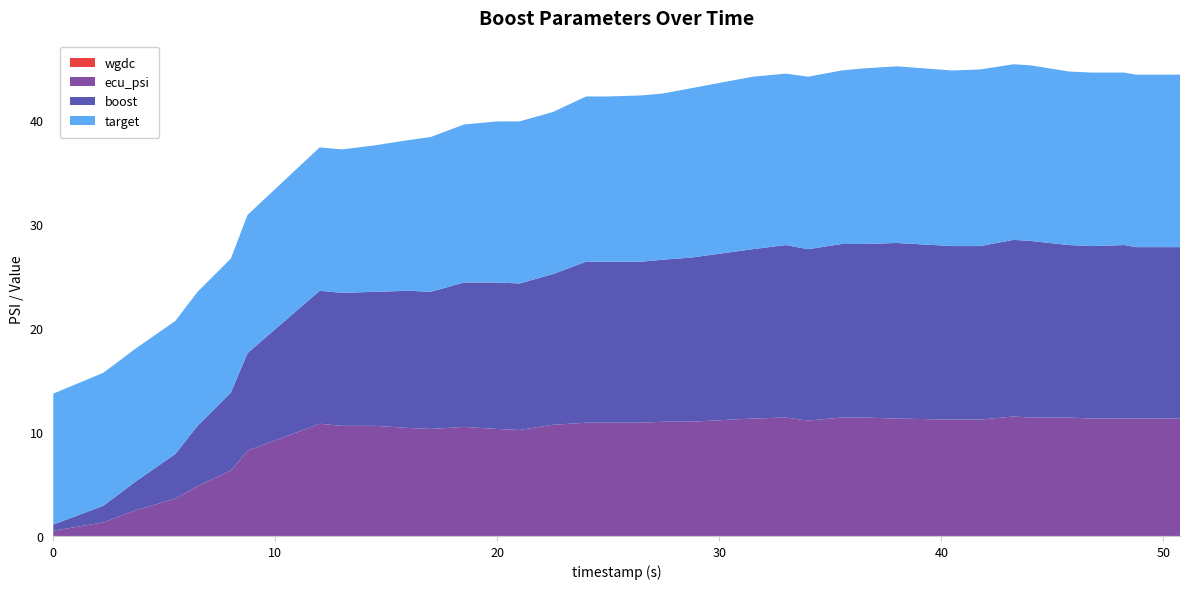

Reading left to right, what are all the values shown in this chart?

ecu_psi: 0.5	1.3	2.5	3.6	4.8	6.3	8.2	10.8	10.6	10.6	10.4	10.3	10.5	10.3	10.2	10.7	10.9	10.9	10.9	11.0	11.0	11.3	11.4	11.1	11.4	11.4	11.3	11.2	11.2	11.5	11.4	11.4	11.3	11.3	11.3	11.3
target: 12.6	12.8	12.8	12.8	12.9	12.9	13.3	13.8	13.8	14.1	14.5	14.9	15.2	15.5	15.6	15.6	15.9	15.9	16.0	16.0	16.3	16.6	16.5	16.6	16.7	16.9	17.0	16.9	17.0	16.9	16.9	16.7	16.7	16.6	16.6	16.6
boost: 0.6	1.6	2.8	4.3	5.8	7.5	9.4	12.8	12.8	12.9	13.2	13.2	13.9	14.1	14.1	14.5	15.5	15.5	15.5	15.6	15.8	16.3	16.6	16.5	16.7	16.7	16.9	16.7	16.7	17.0	17.0	16.6	16.6	16.7	16.5	16.5
wgdc: 0.0	0.0	0.0	0.0	0.0	0.0	0.0	0.0	0.0	0.0	0.0	0.0	0.0	0.0	0.0	0.0	0.0	0.0	0.0	0.0	0.0	0.0	0.0	0.0	0.0	0.0	0.0	0.0	0.0	0.0	0.0	0.0	0.0	0.0	0.0	0.0